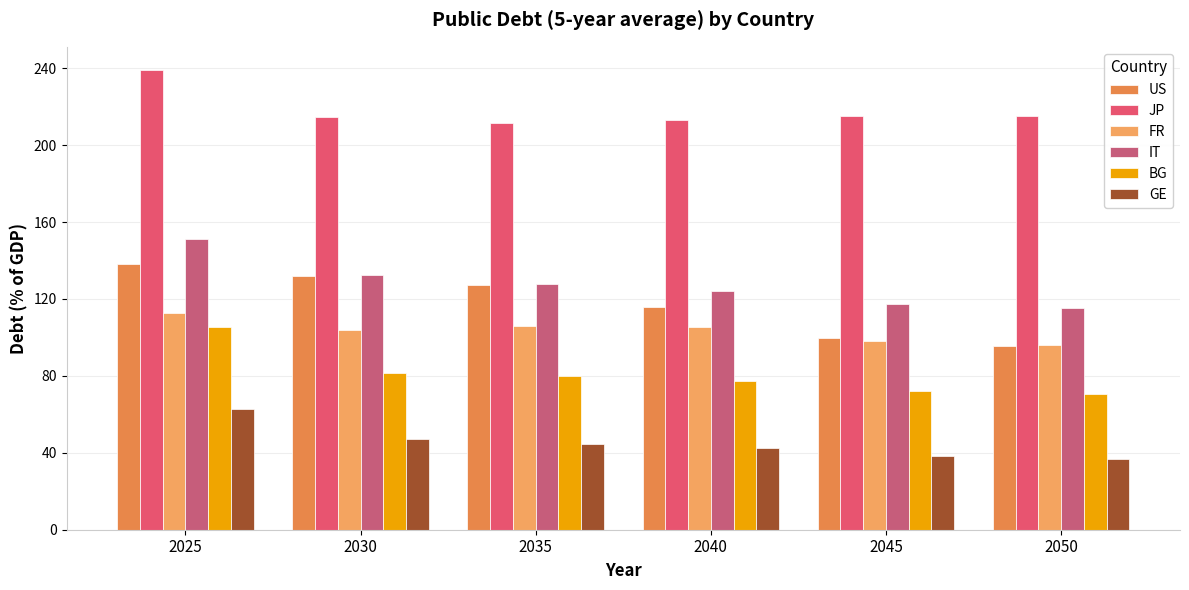

Rank the series by their maximum value, from highest to lowest.

JP, IT, US, FR, BG, GE